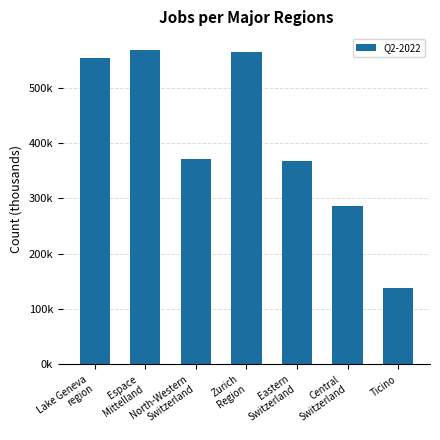

What position from the right is Espace
Mittelland?

6